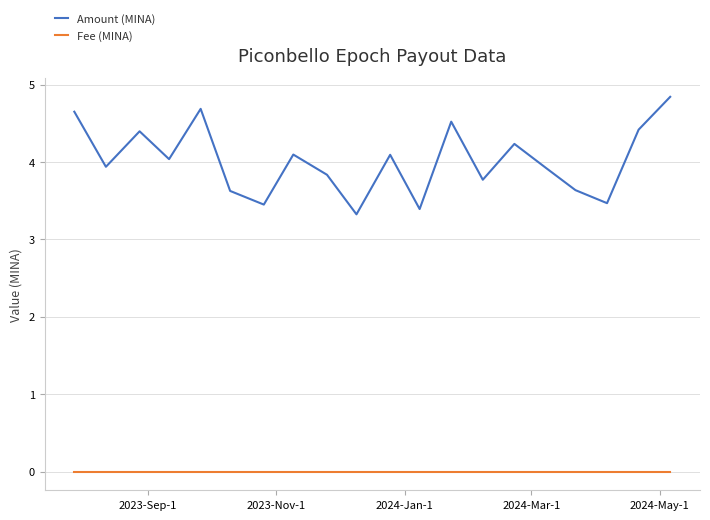

Which series has the largest range (max minus min)?

Amount (MINA)